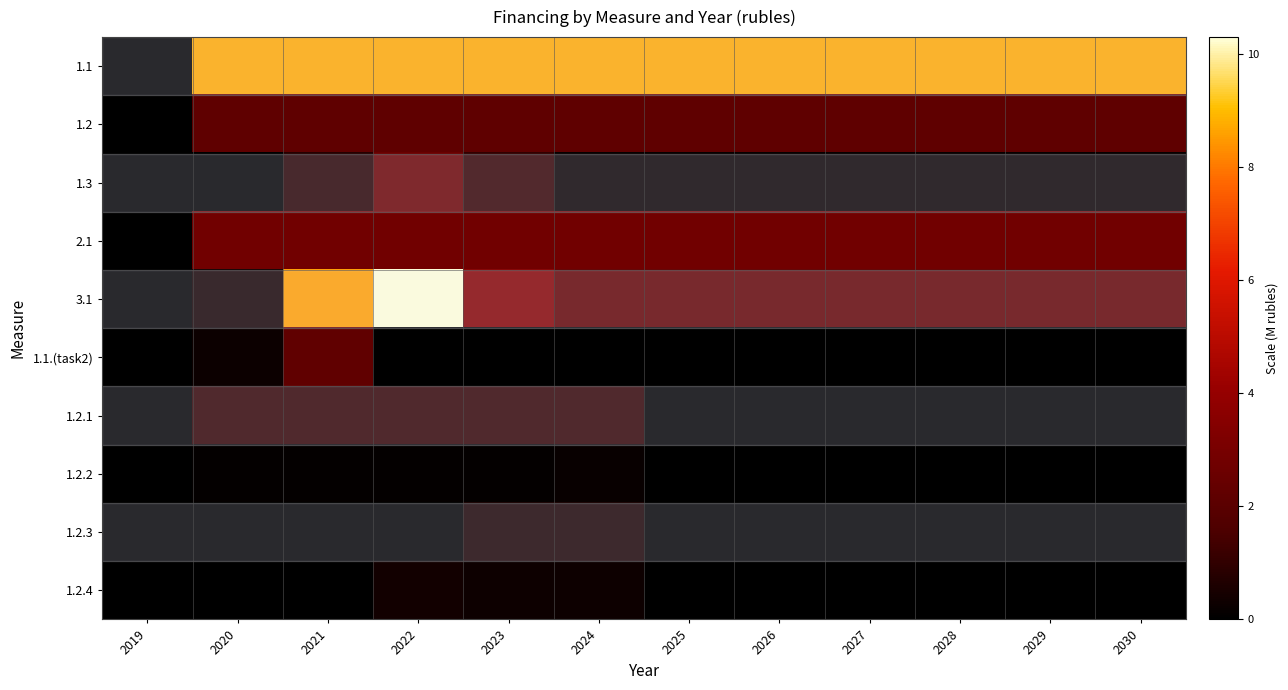

Rank the series at 2029 from highest to lowest value.

1.1, 2.1, 3.1, 1.2, 1.3, 1.1.(task2), 1.2.1, 1.2.2, 1.2.3, 1.2.4